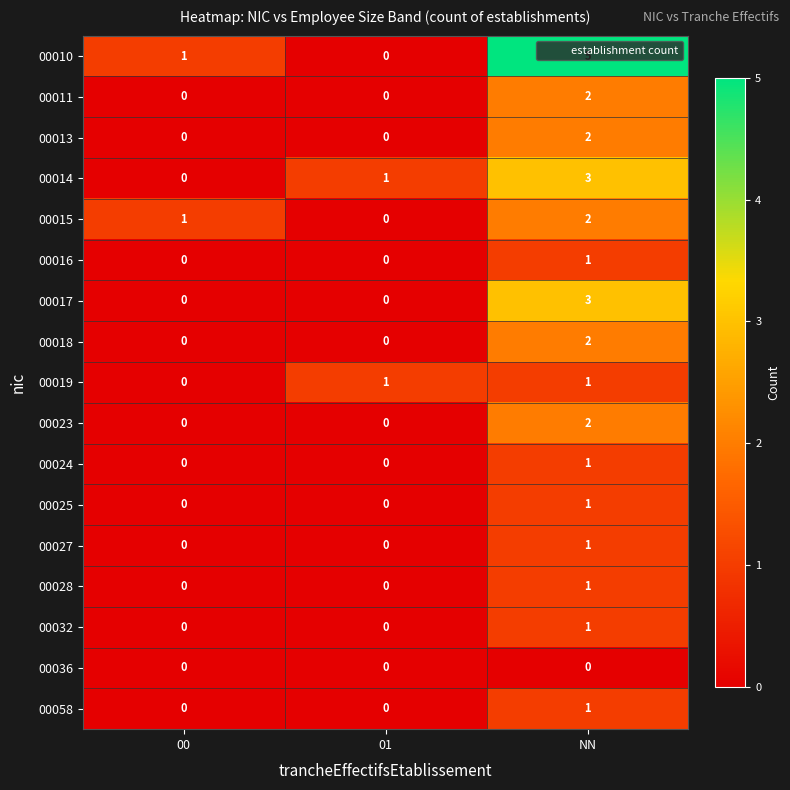

At which category does the chart reach its peak across all series?

NN